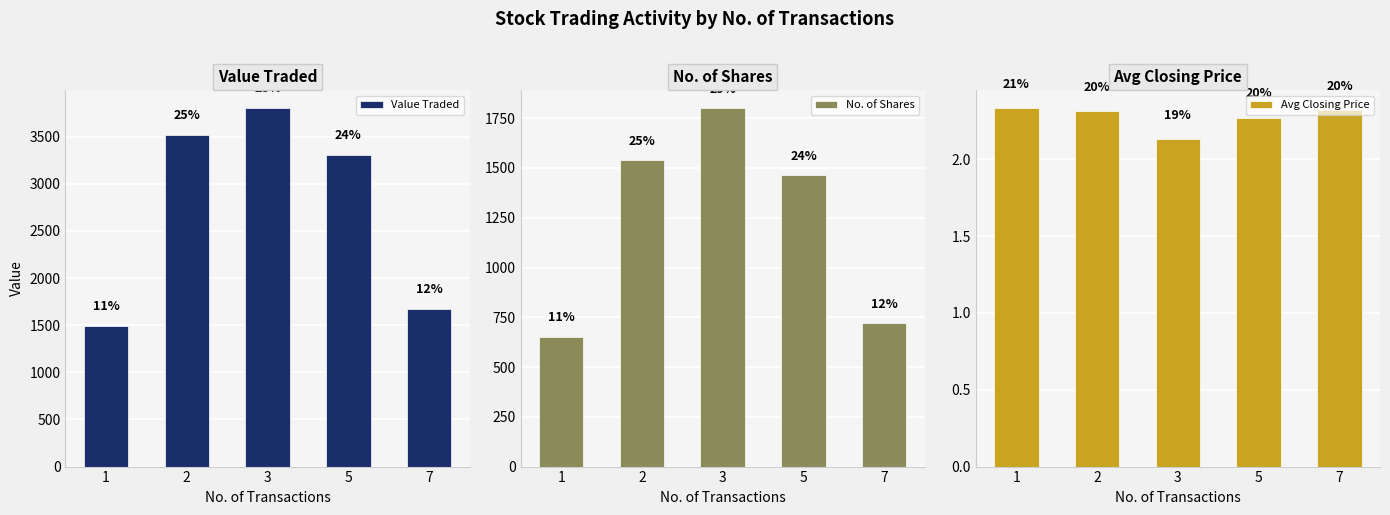

What is the difference between the highest and lowest values at 5?

3304.7